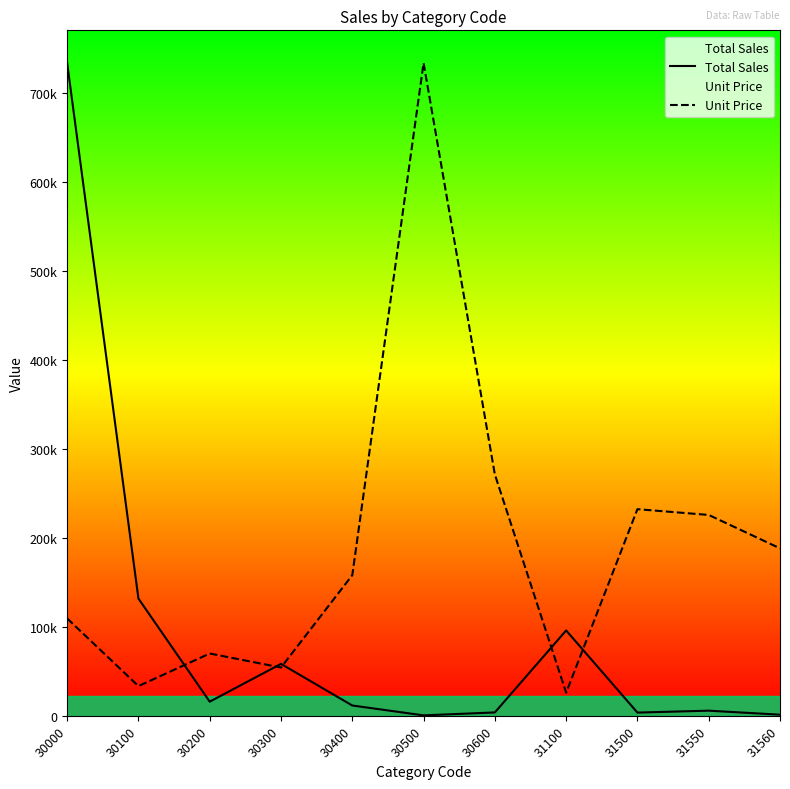

Where do Unit Price and Total Sales first cross each other?

30100 and 30200